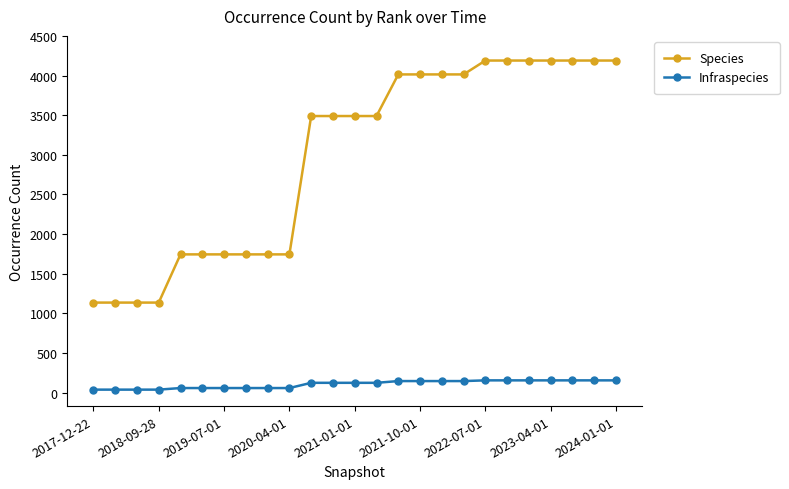

What is the minimum value for Species?

1136